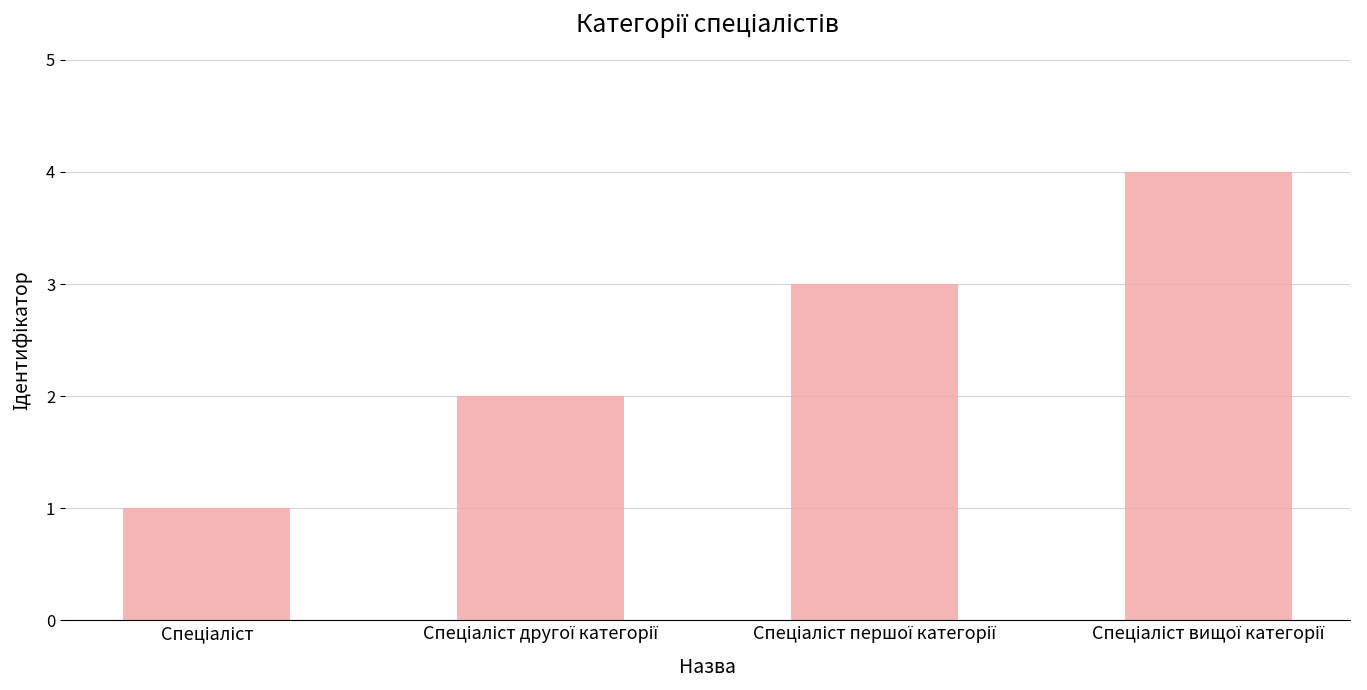

How many bars are there in total?

4